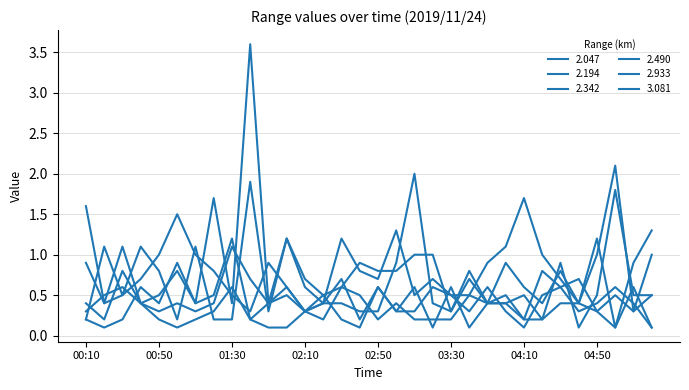

How many lines are shown in the chart?

6